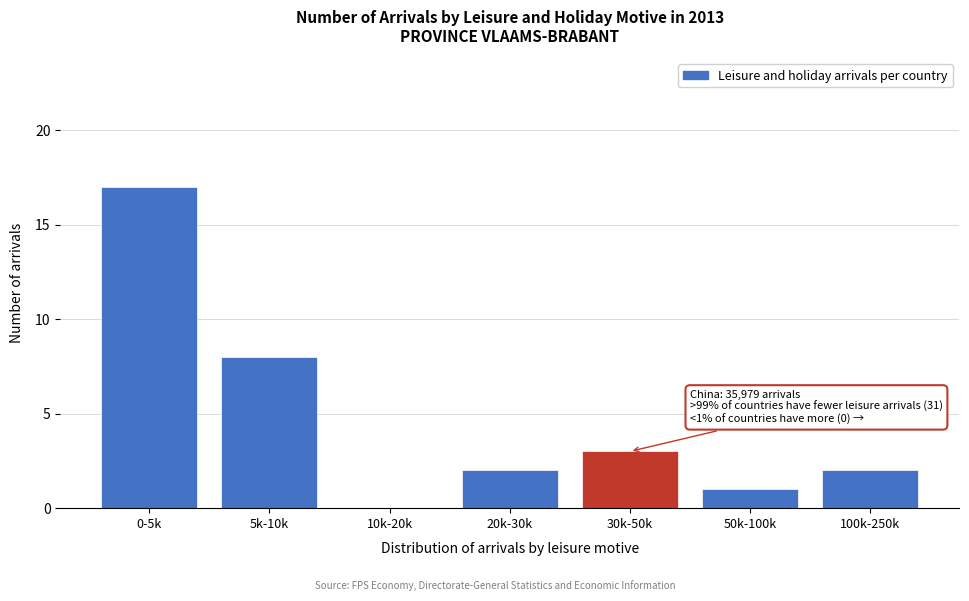

Reading left to right, transcribe all the data shown in this chart.

0-5k=17	5k-10k=8	10k-20k=0	20k-30k=2	30k-50k=3	50k-100k=1	100k-250k=2